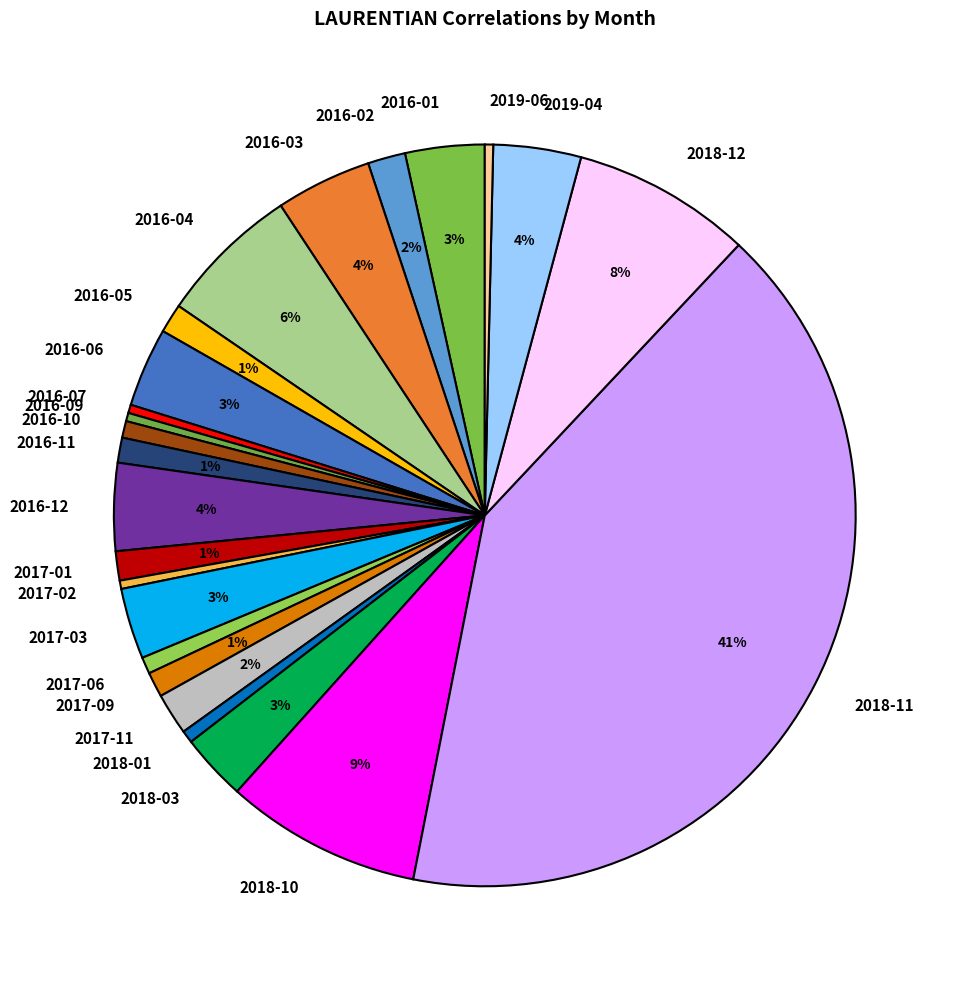

Which has a higher value, 2019-06 or 2018-11?

2018-11